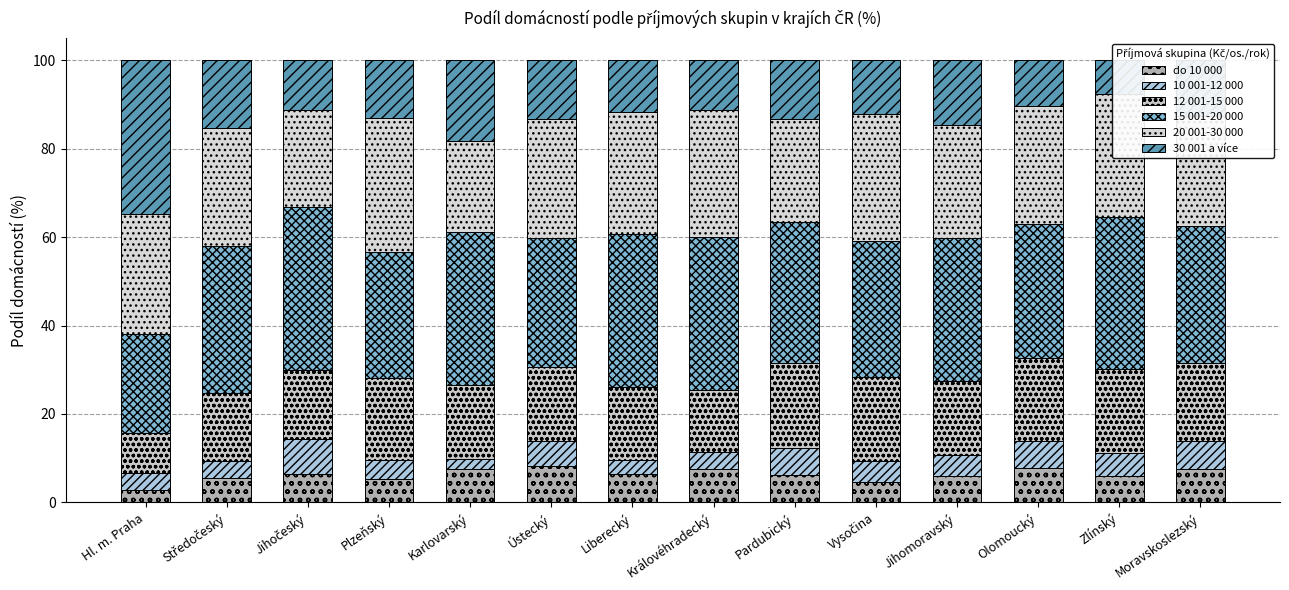

What is the difference between the maximum and second lowest values in the 10 001-12 000 series?

4.7